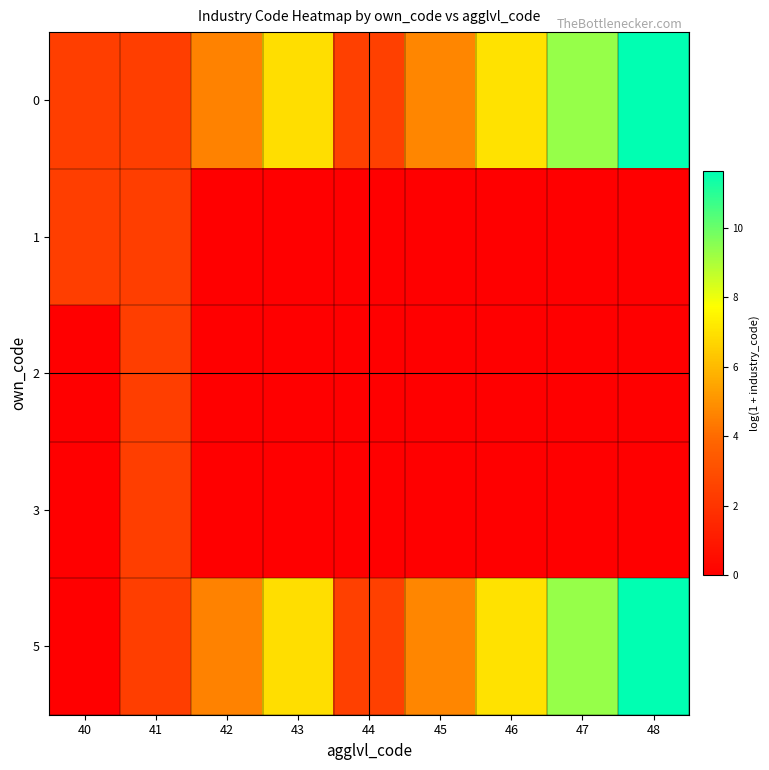

Reading left to right, transcribe all the data shown in this chart.

0: 40=2.4	41=2.4	42=4.6	43=6.9	44=2.5	45=4.7	46=7.0	47=9.3	48=11.6
1: 40=2.4	41=2.4	42=0.0	43=0.0	44=0.0	45=0.0	46=0.0	47=0.0	48=0.0
2: 40=0.0	41=2.4	42=0.0	43=0.0	44=0.0	45=0.0	46=0.0	47=0.0	48=0.0
3: 40=0.0	41=2.4	42=0.0	43=0.0	44=0.0	45=0.0	46=0.0	47=0.0	48=0.0
5: 40=0.0	41=2.4	42=4.6	43=6.9	44=2.5	45=4.7	46=7.0	47=9.3	48=11.6